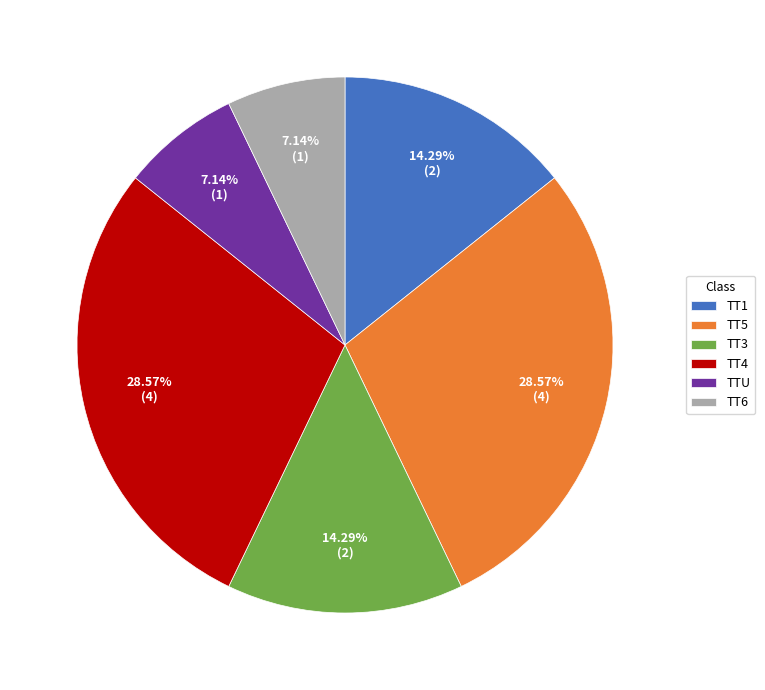

What is the ratio of the value at TT4 to the value at TTU?

4.0